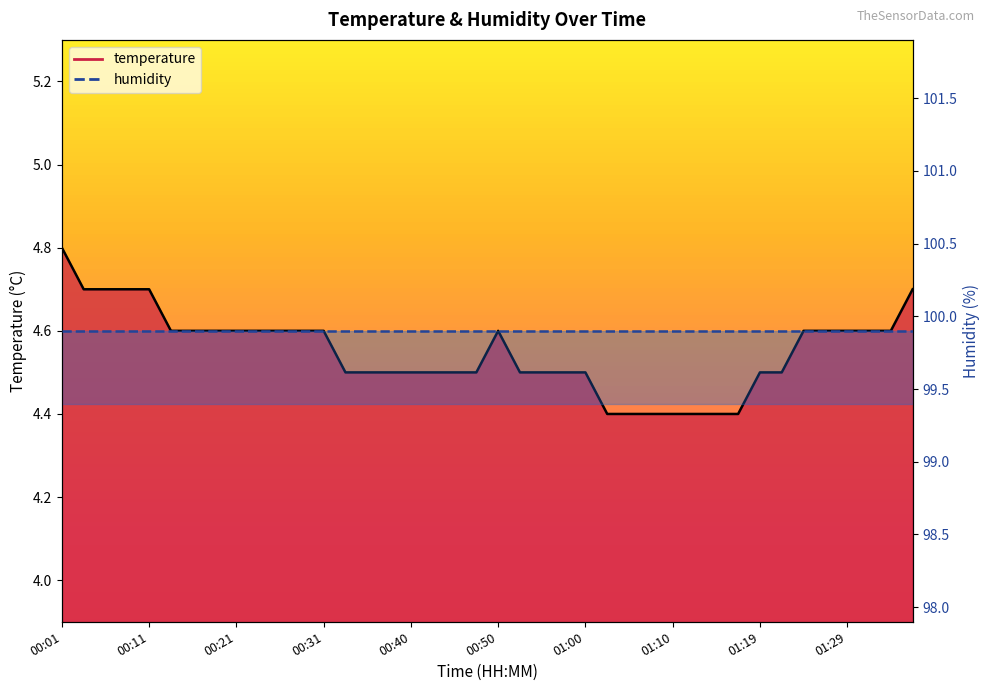

True or false: the data has more than 2 interior local peaks.

False